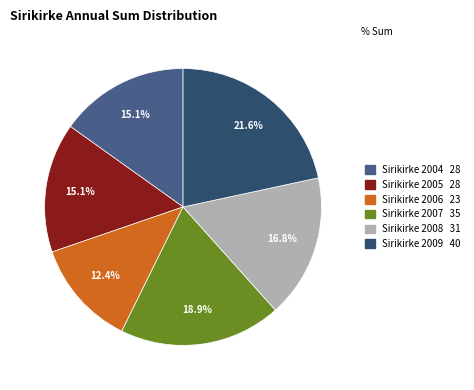

Is it true that Sirikirke 2006 is 24% of the pie?

False